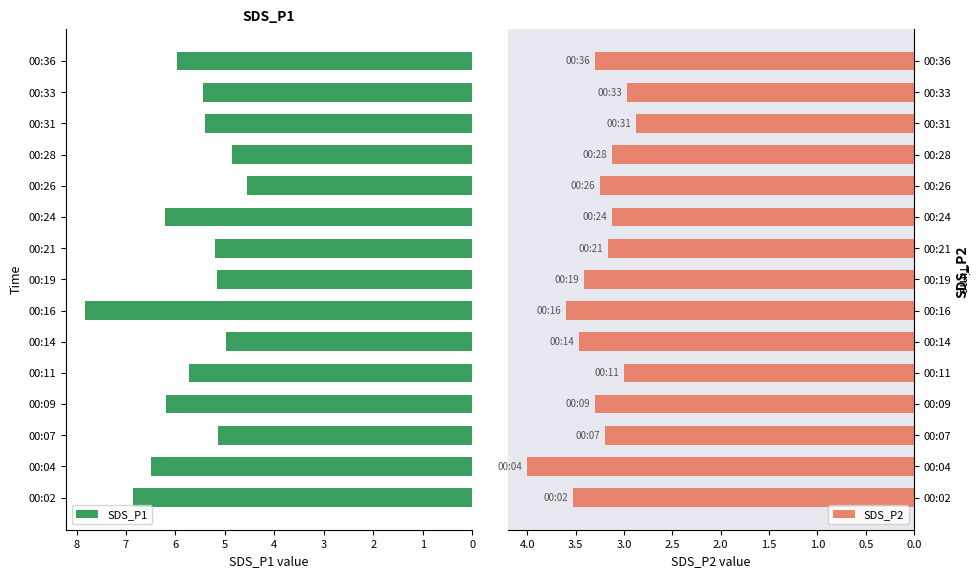

True or false: SDS_P2 has a value of 3.1 at 00:28.

True